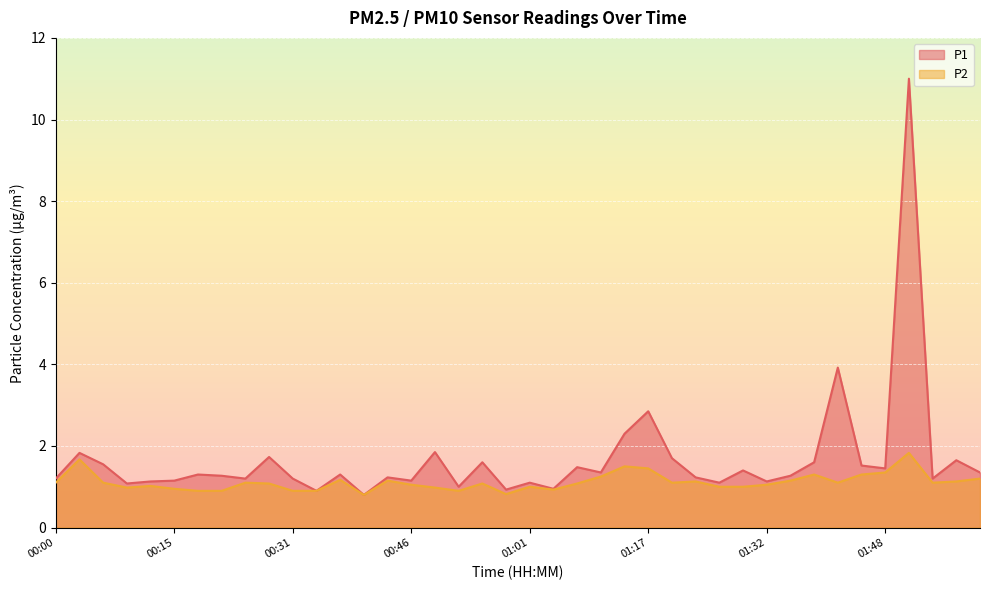

What is the label of the 9th point from the left?

00:25